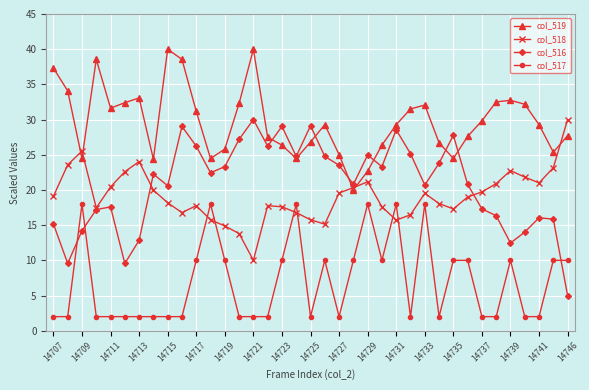

What is the value of the col_516 point at the 3rd from the left?

14.2